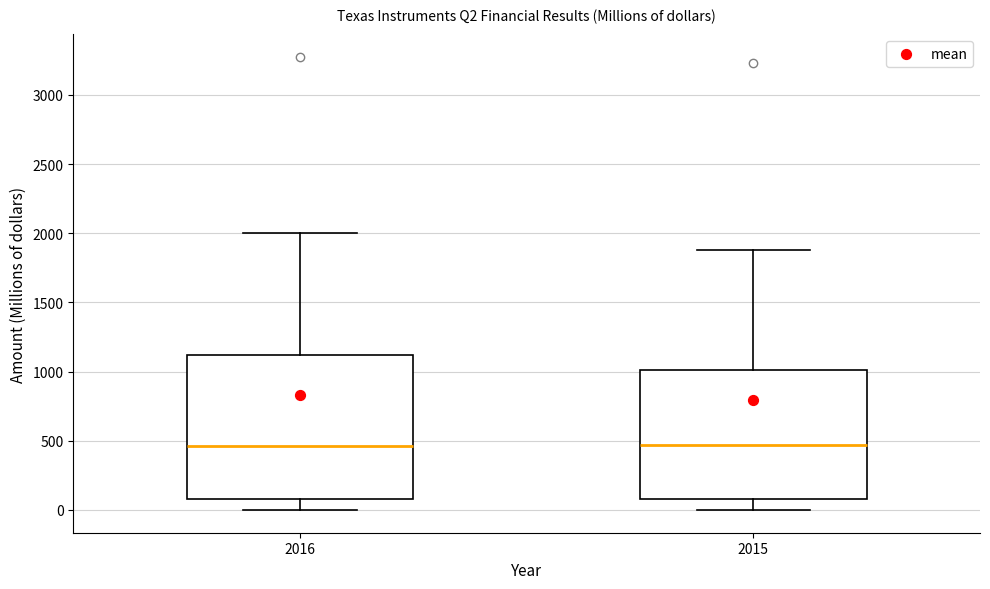

Reading left to right, transcribe this box plot: for each box, give where its median line is, the range the box spans, and where its two whiskers end, as read against the y-axis. The values are not printed on the chart, so give them approximately, as read against the axis.

2016: median 450, box 100 to 1100, whiskers 0 to 2000
2015: median 450, box 100 to 1000, whiskers 0 to 1900